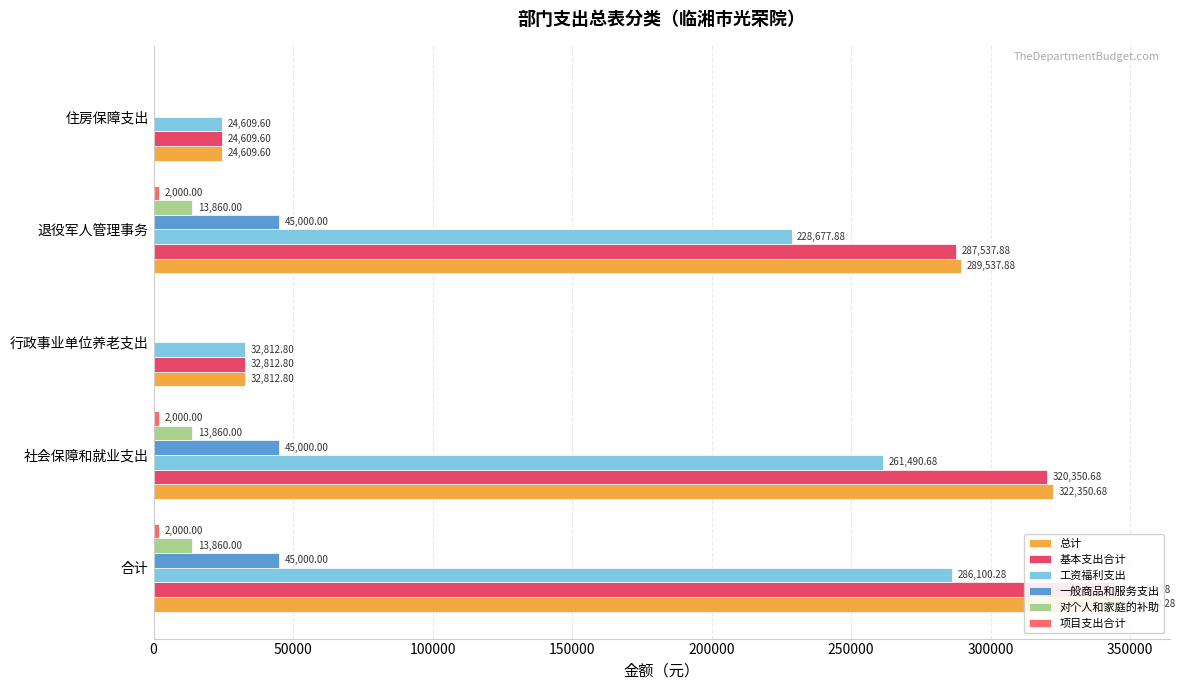

List the series in order of their peak value, lowest first.

项目支出合计, 对个人和家庭的补助, 一般商品和服务支出, 工资福利支出, 基本支出合计, 总计